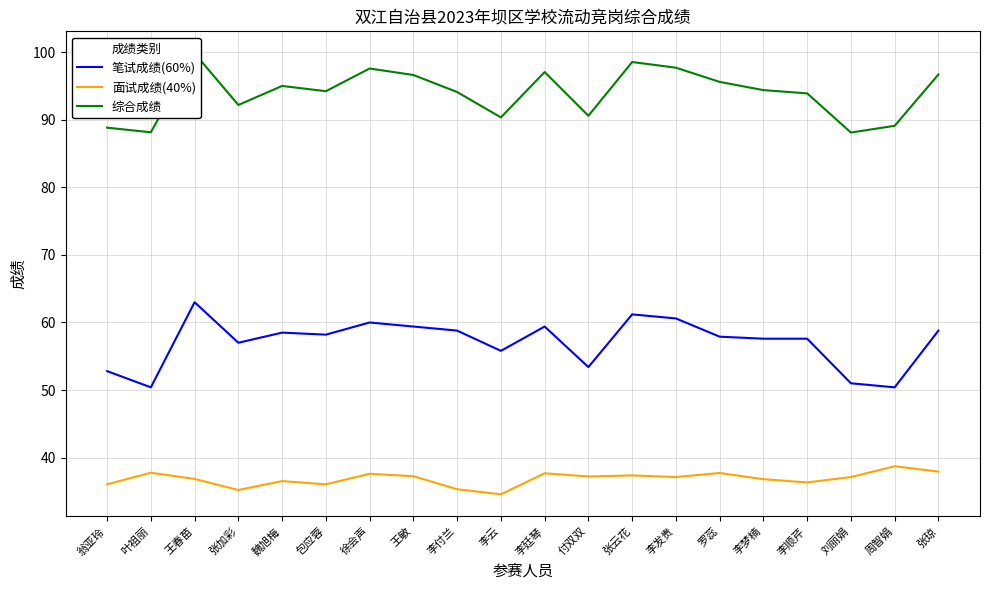

What value does the 笔试成绩(60%) series have at 魏旭梅?

58.5